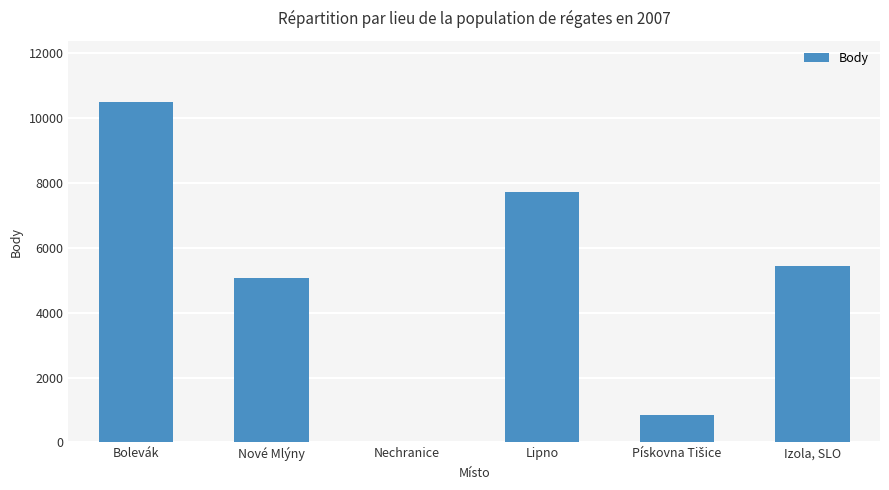

The value at Lipno is 7704. True or false?

True